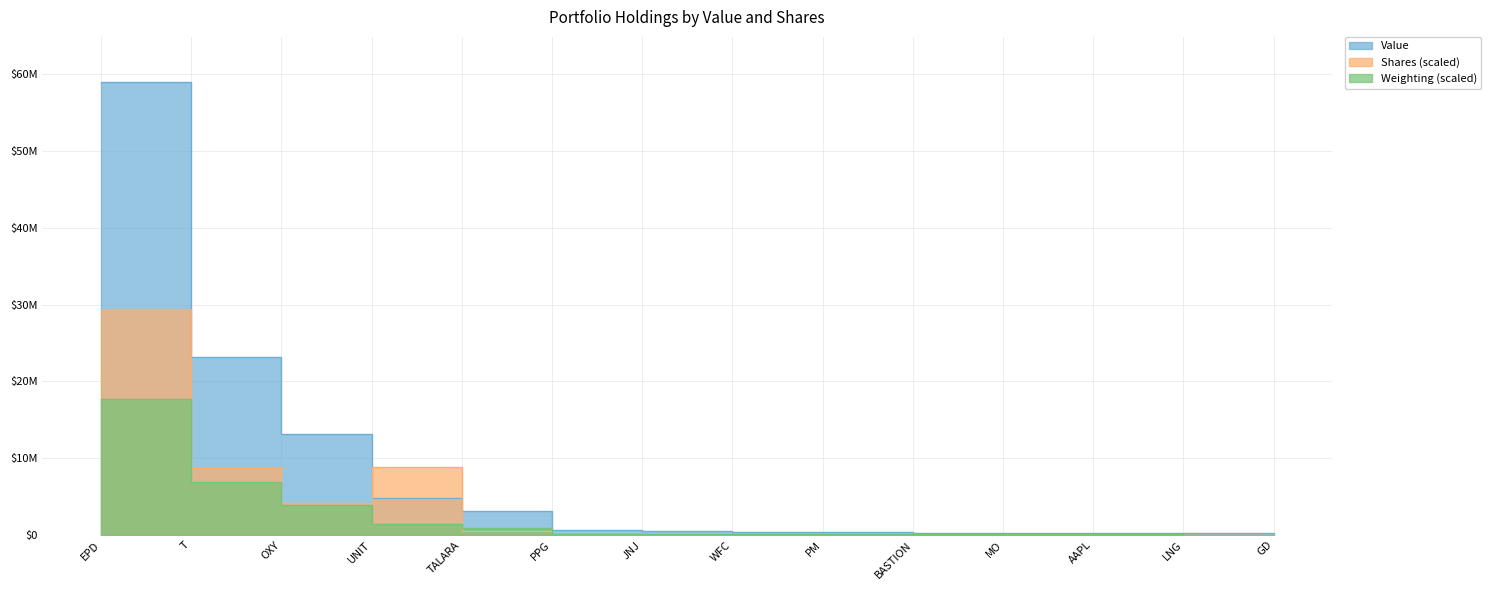

What is the sum of all Value values?

106606000.0